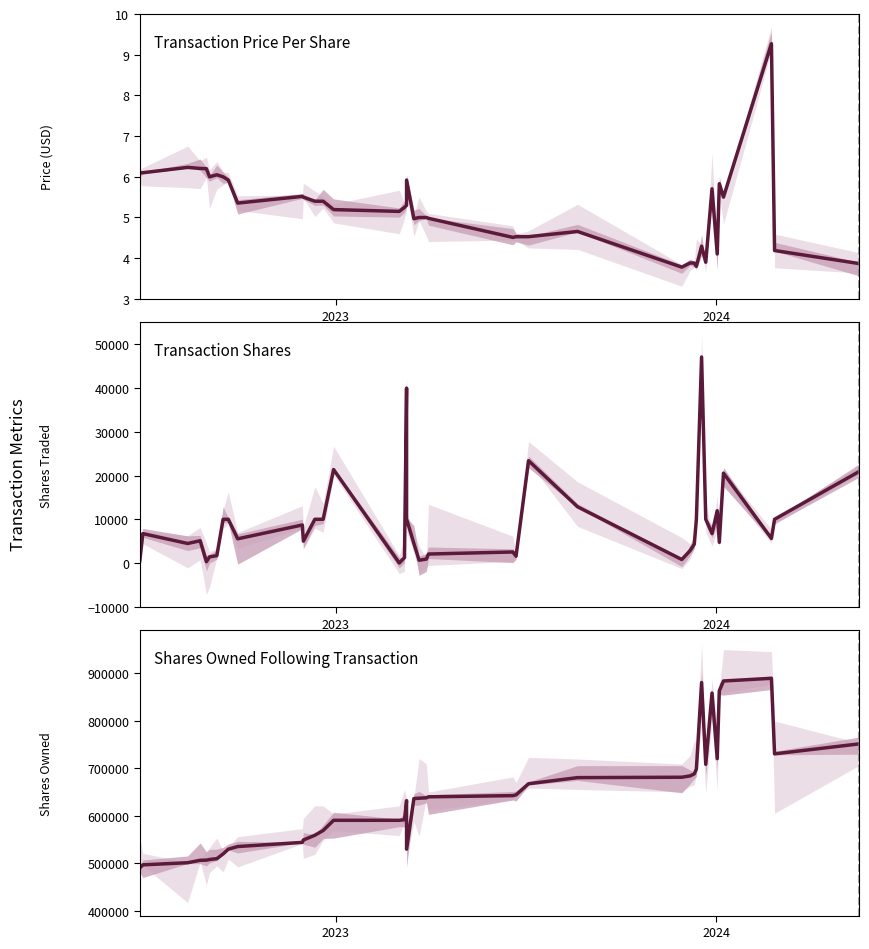

At how many categories does at least one series exceed 821405?

5